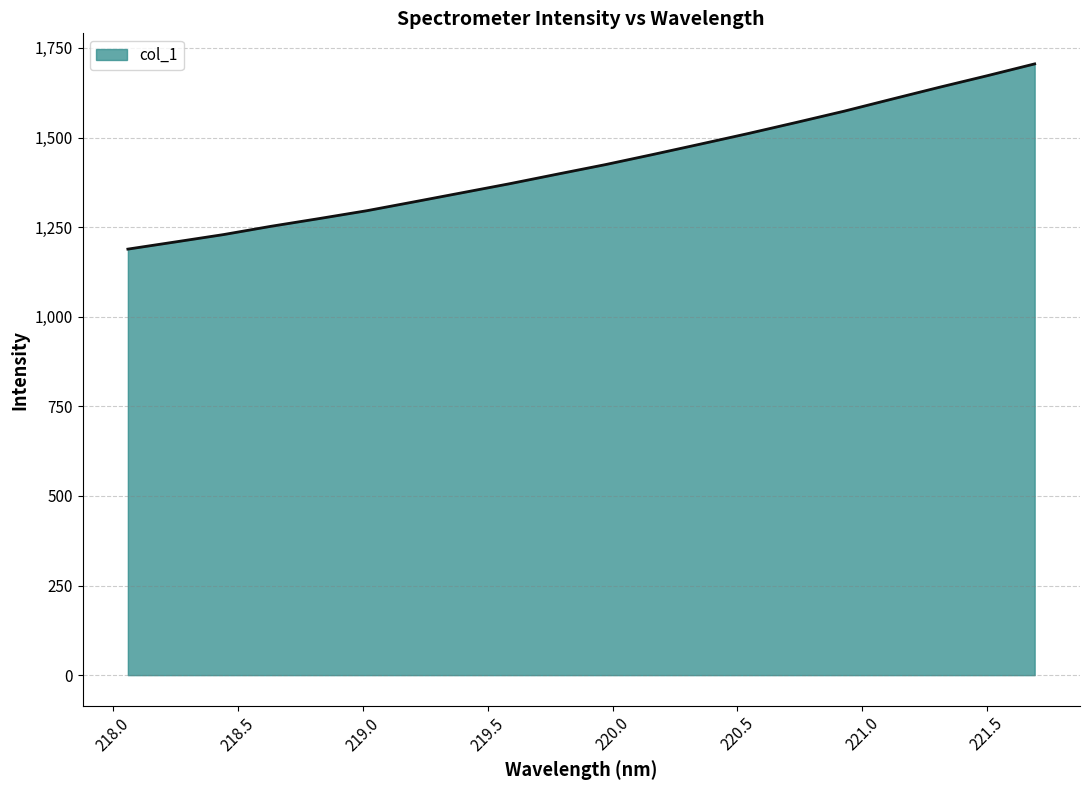

How many lines are shown in the chart?

1